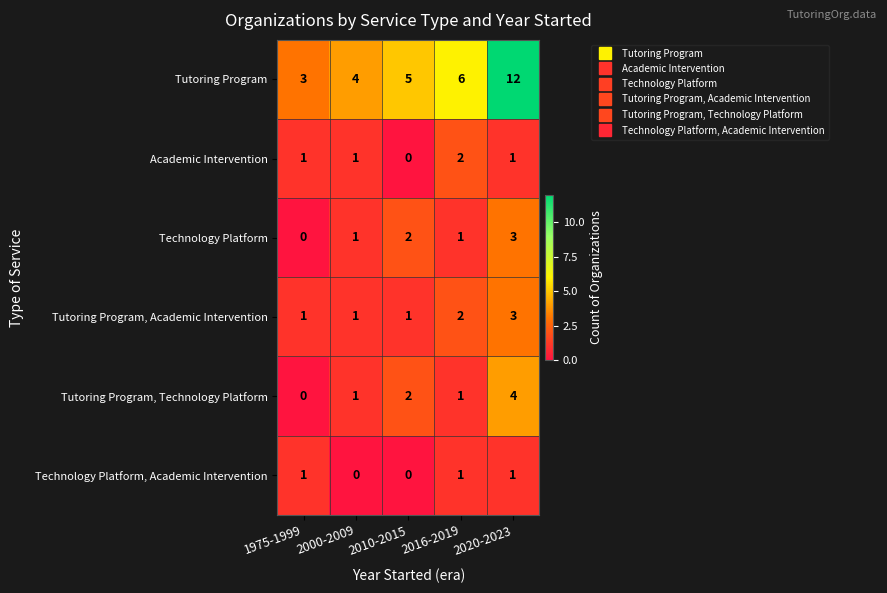

Count the number of data series in this chart.

6